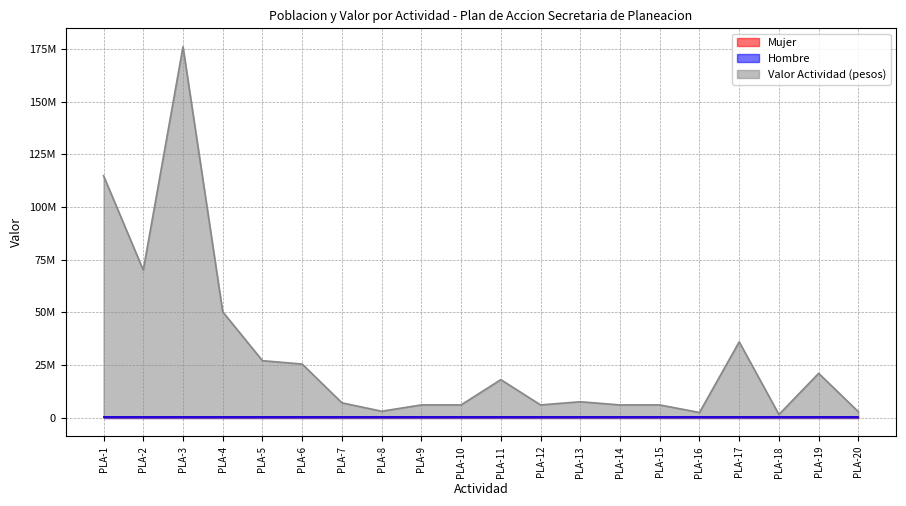

Which has a higher value, PLA-14 or PLA-20?

PLA-14